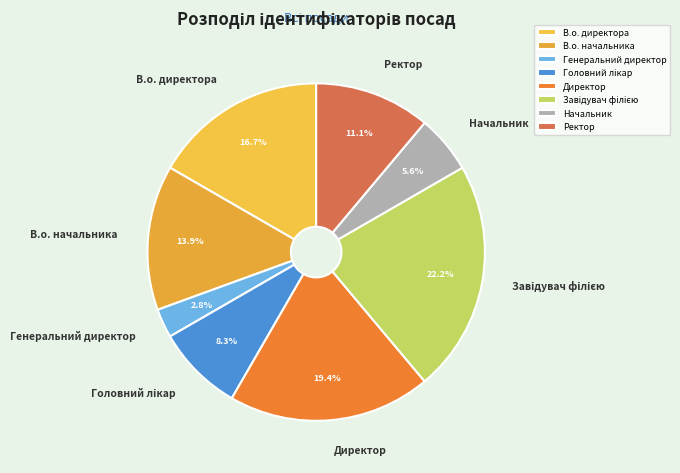

Combined, what portion of the pie is Директор and Начальник?

25.0%